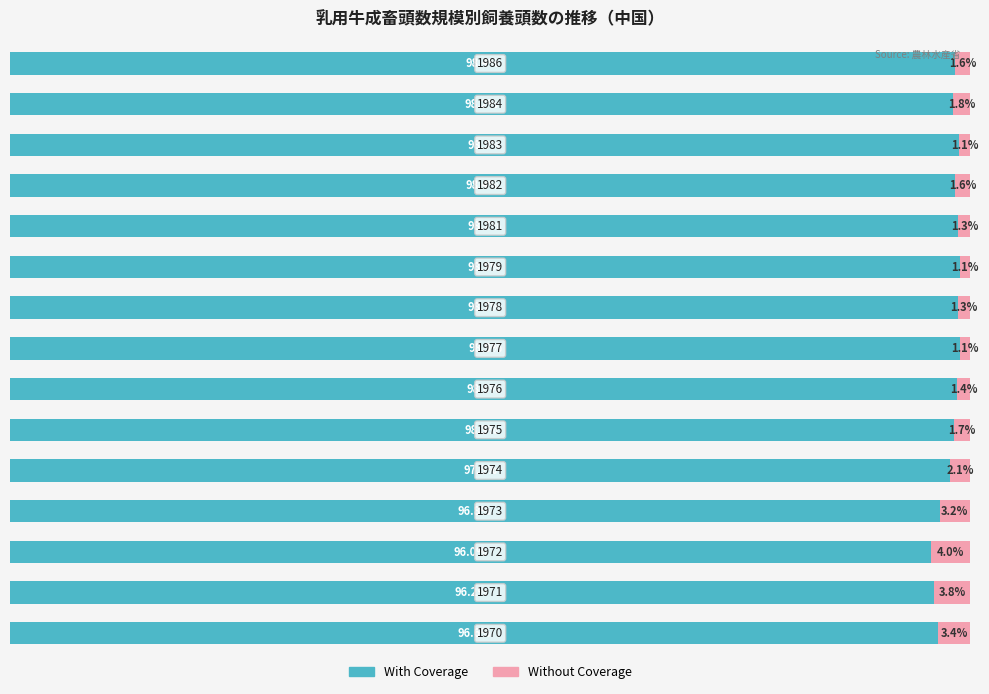

What are all the series names shown in the legend?

With Coverage, Without Coverage